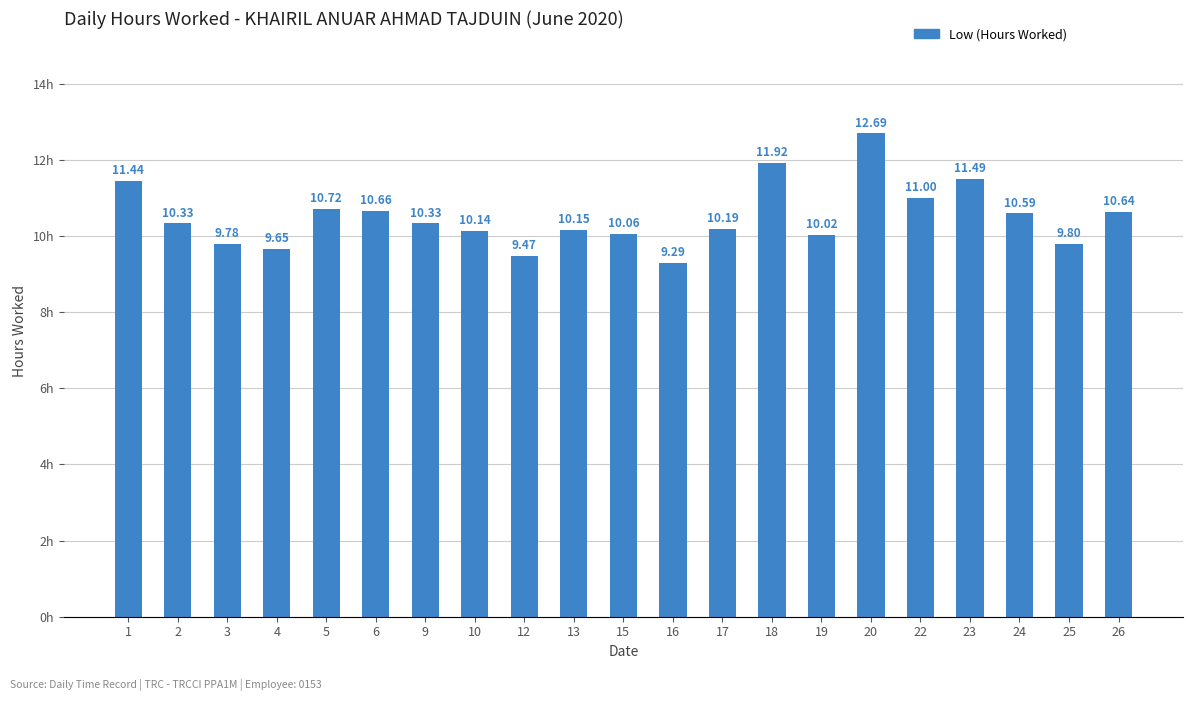

What is the difference between the values at 2 and 15?

0.3